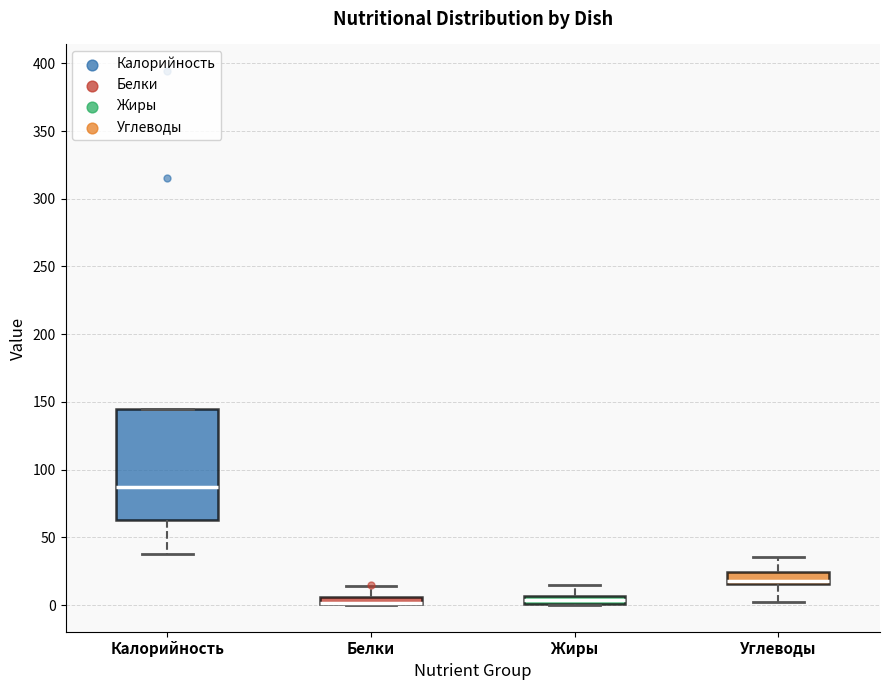

Comparing the boxes themselves (not the whiskers), which one is the tallest?

Калорийность